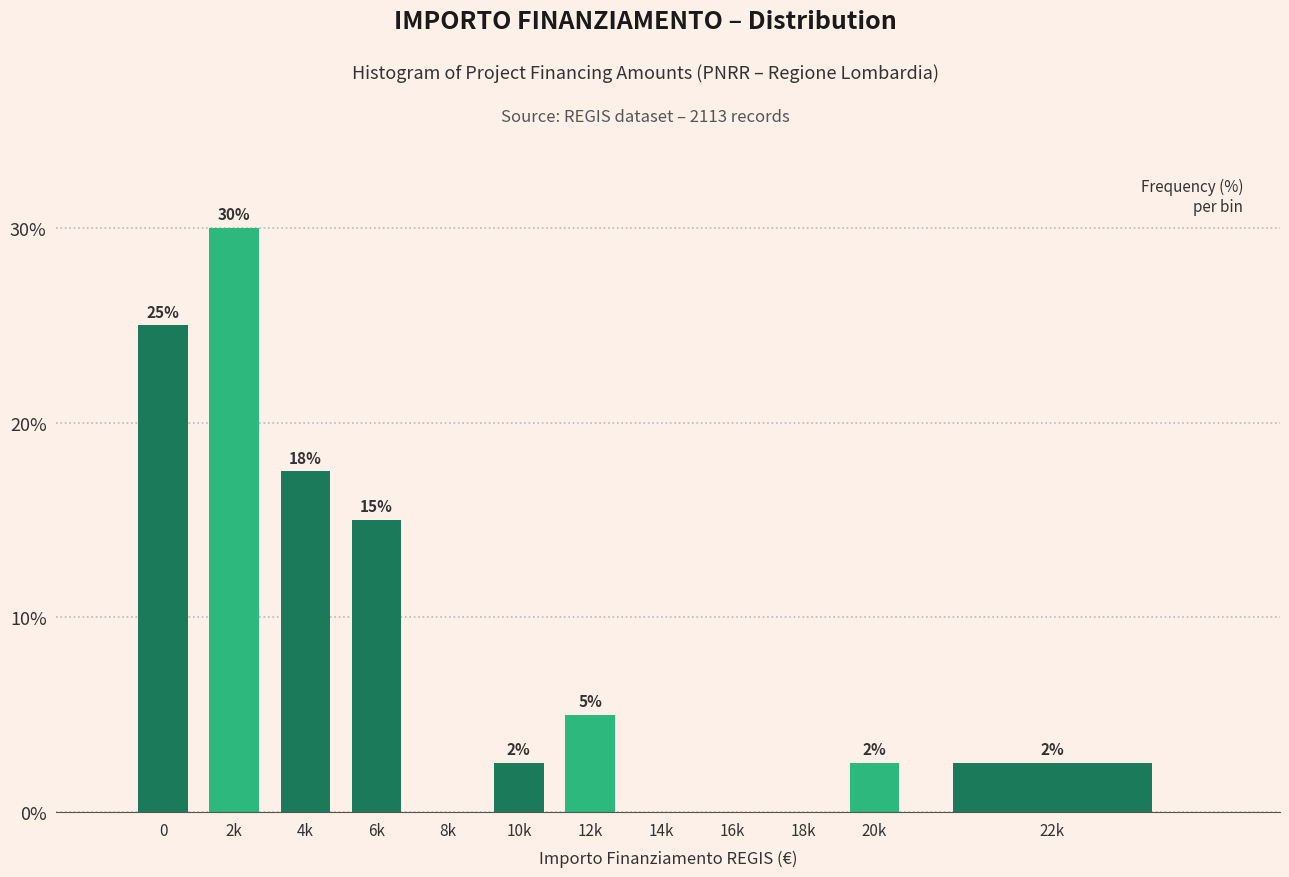

What is the greatest value displayed?

30.0